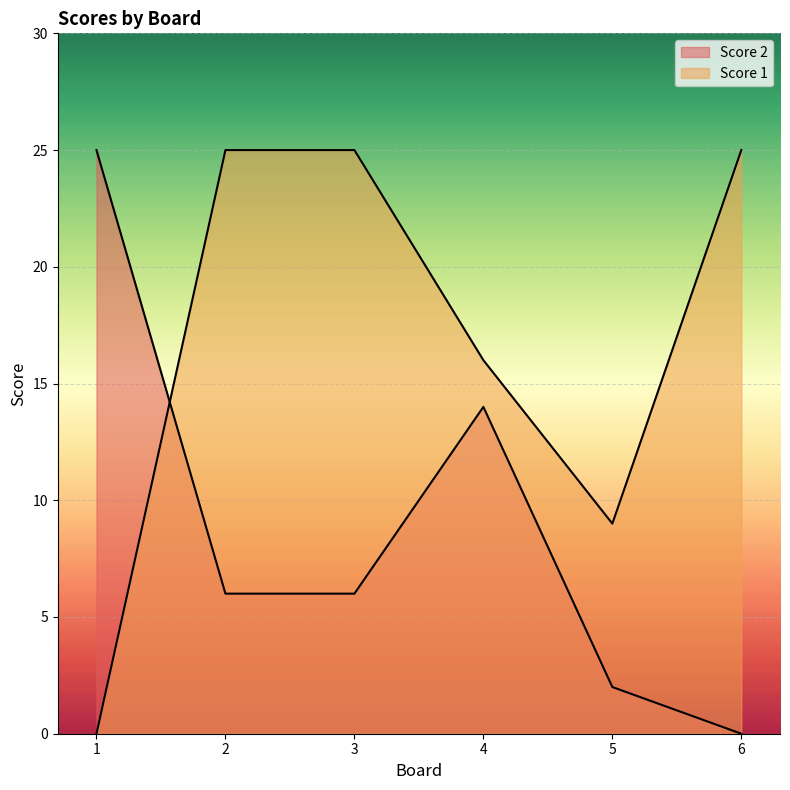

Which series ends up on top after the final intersection of Score 1 and Score 2?

Score 1